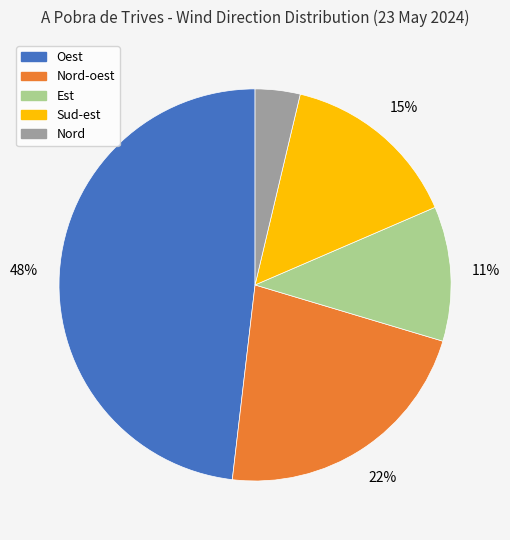

To the nearest percent, what is the difference between the largest and smallest slice percentages?

44%